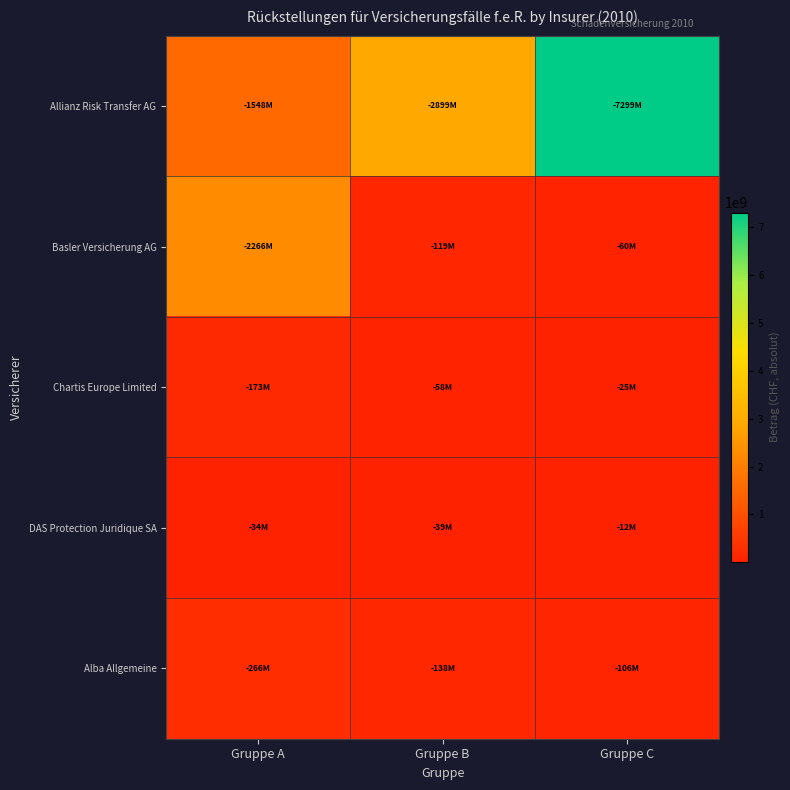

Reading right to left, transcribe all the data shown in this chart.

Allianz Risk Transfer AG: Gruppe C=7298523235	Gruppe B=2898596135	Gruppe A=1547950090
Basler Versicherung AG: Gruppe C=59966156	Gruppe B=119428490	Gruppe A=2265994664
Chartis Europe Limited: Gruppe C=24714389	Gruppe B=57895519	Gruppe A=172548391
DAS Protection Juridique SA: Gruppe C=11749722	Gruppe B=38845001	Gruppe A=34390000
Alba Allgemeine: Gruppe C=106332068	Gruppe B=137883701	Gruppe A=265800179